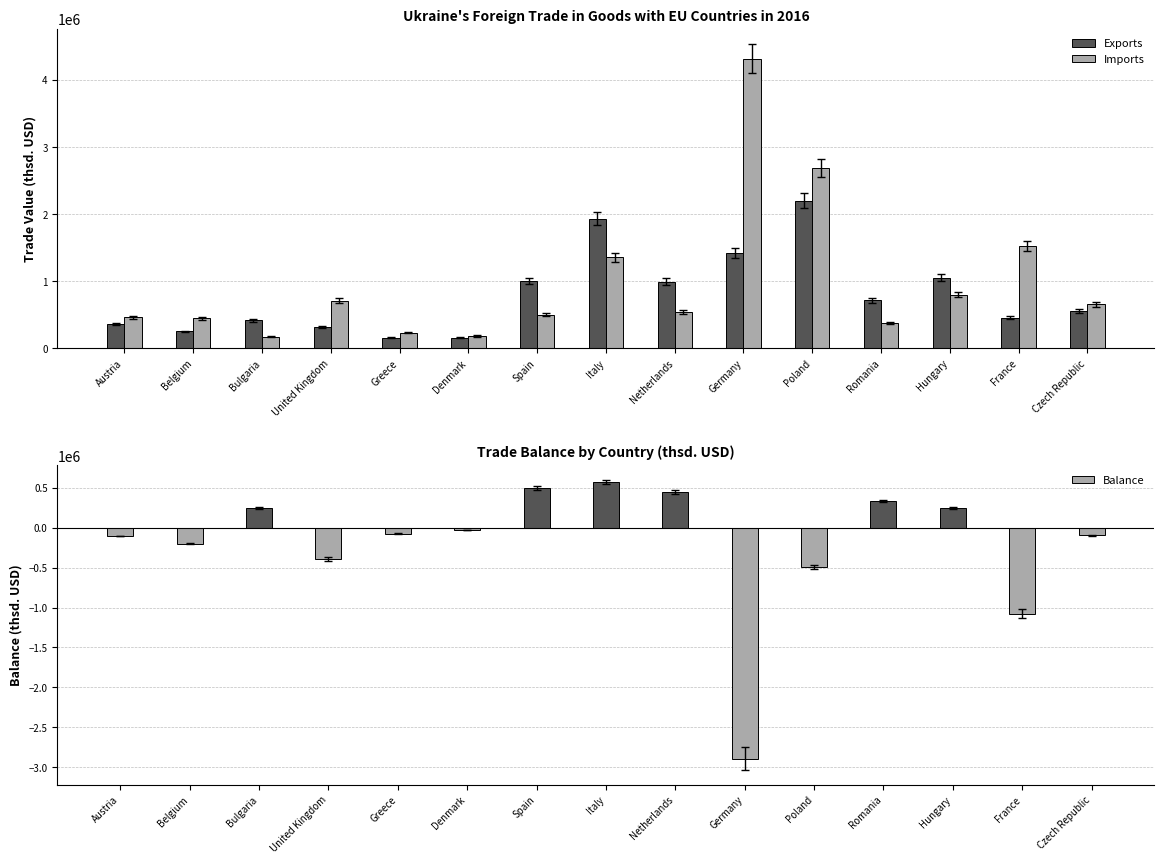

What position from the right is France?

2